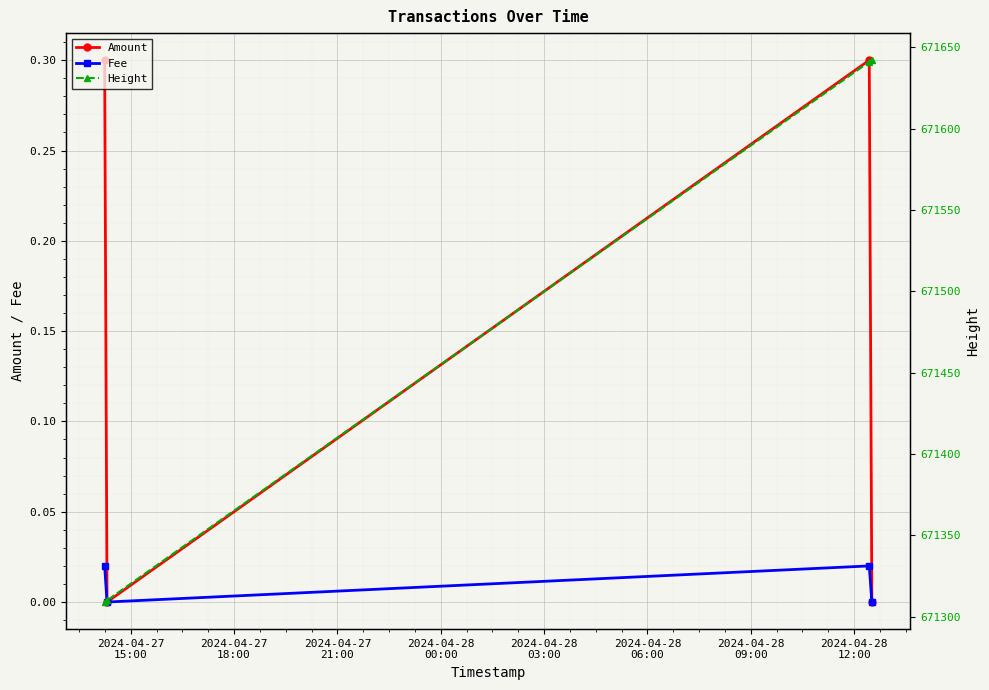

True or false: Height and Amount intersect in this chart.

False